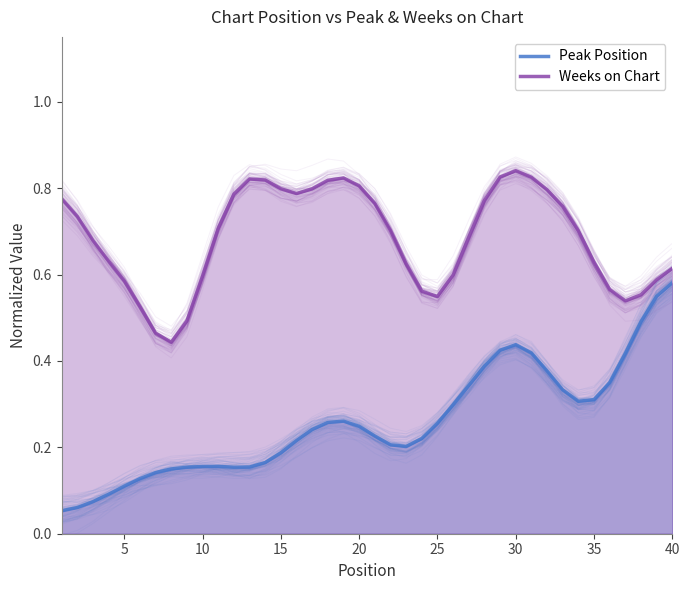

True or false: Weeks on Chart has more than 0 interior local peaks.

True